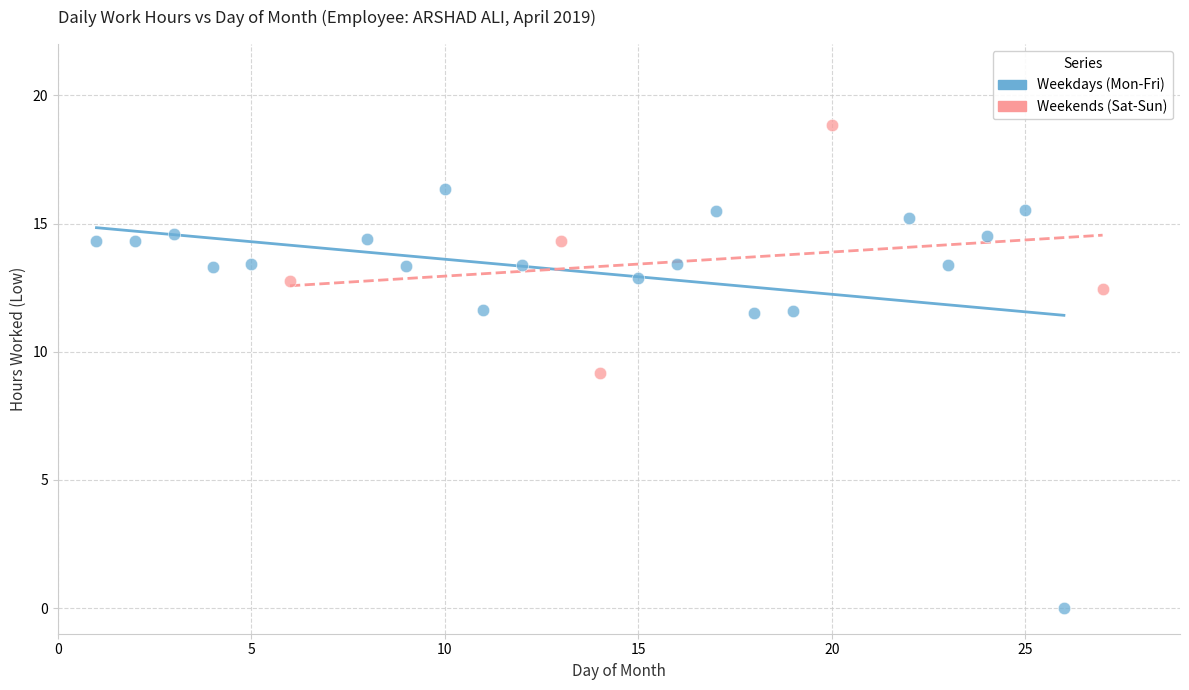

Which series reaches the minimum Y coordinate?

Weekdays (Mon-Fri)